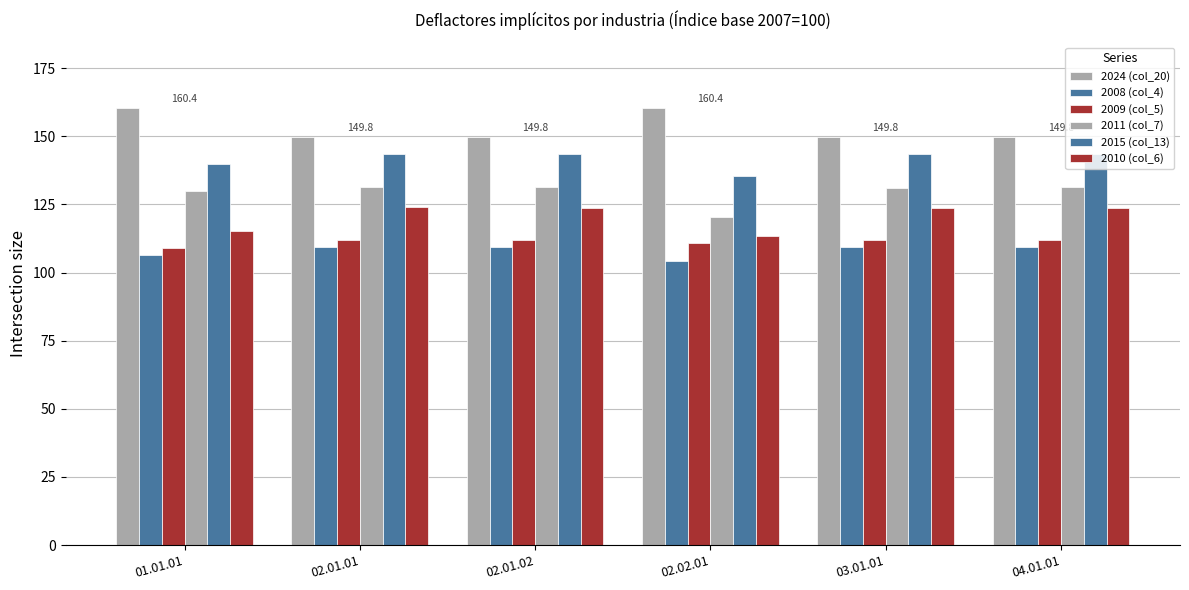

Reading right to left, list all the values displayed in this chart.

2024 (col_20): 04.01.01=149.8	03.01.01=149.8	02.02.01=160.4	02.01.02=149.8	02.01.01=149.8	01.01.01=160.4
2008 (col_4): 04.01.01=109.3	03.01.01=109.3	02.02.01=104.2	02.01.02=109.3	02.01.01=109.5	01.01.01=106.5
2009 (col_5): 04.01.01=112.1	03.01.01=112.1	02.02.01=111.0	02.01.02=112.1	02.01.01=112.1	01.01.01=109.0
2011 (col_7): 04.01.01=131.2	03.01.01=131.2	02.02.01=120.5	02.01.02=131.2	02.01.01=131.3	01.01.01=130.1
2015 (col_13): 04.01.01=143.5	03.01.01=143.5	02.02.01=135.4	02.01.02=143.5	02.01.01=143.5	01.01.01=139.8
2010 (col_6): 04.01.01=123.8	03.01.01=123.8	02.02.01=113.4	02.01.02=123.8	02.01.01=123.9	01.01.01=115.2